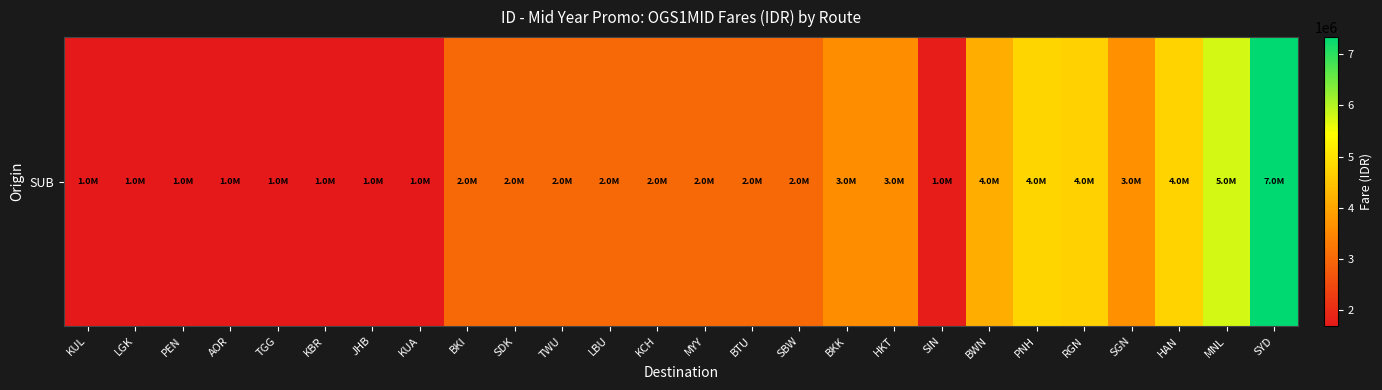

At which category does the chart reach its minimum across all series?

KUL